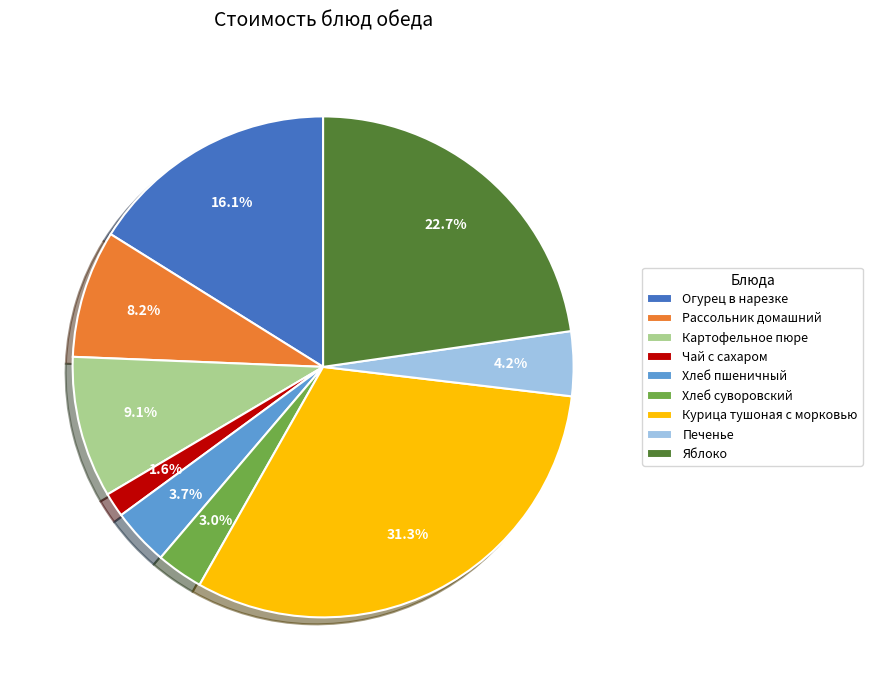

What percentage is the Чай с сахаром slice, to the nearest percent?

2%